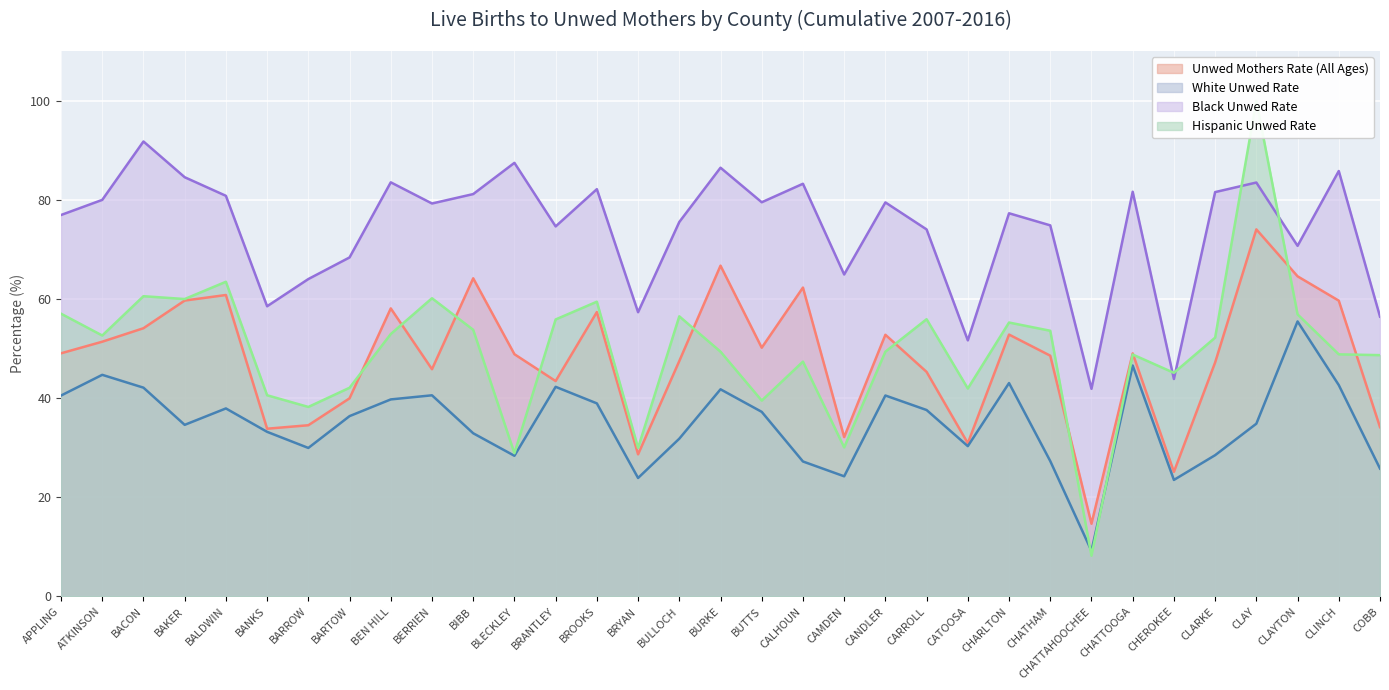

What is the value of the Unwed Mothers Rate (All Ages) point at the 22nd from the left?

45.3